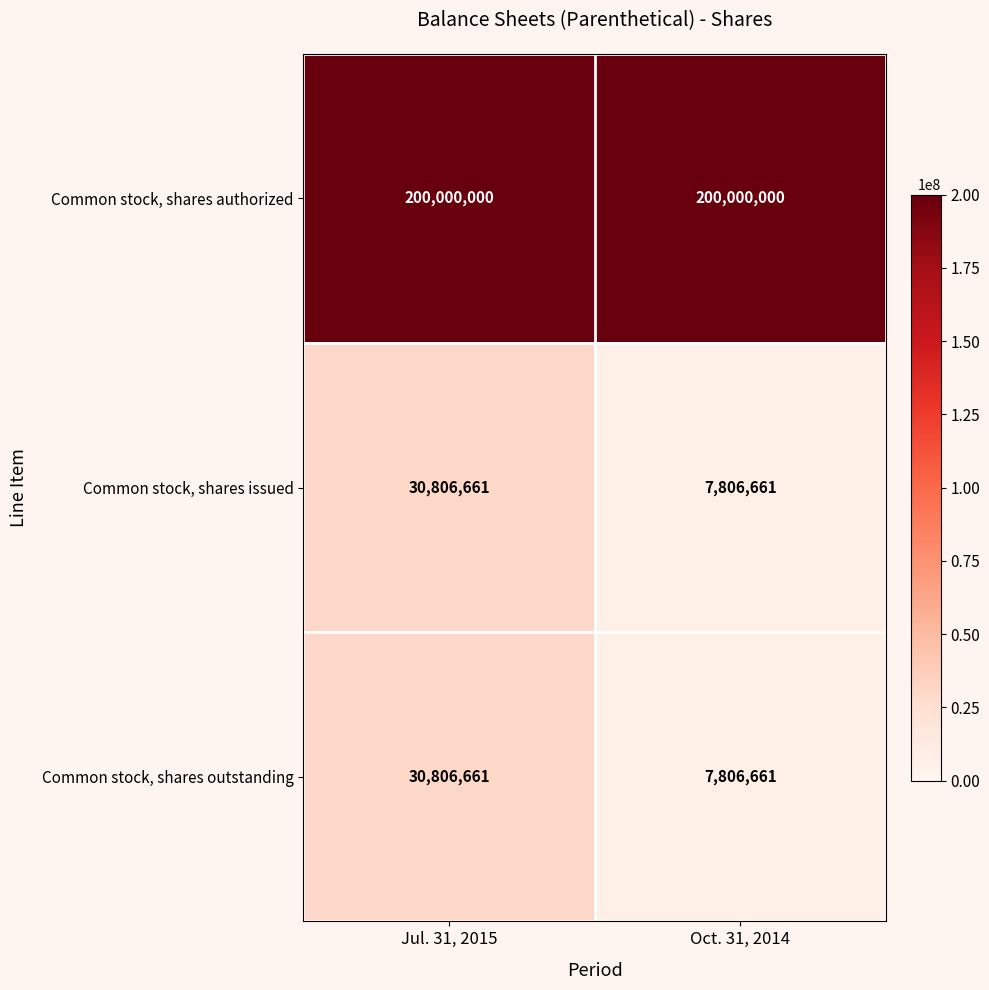

What is the spread (max minus min) of values at Jul. 31, 2015?

169193339